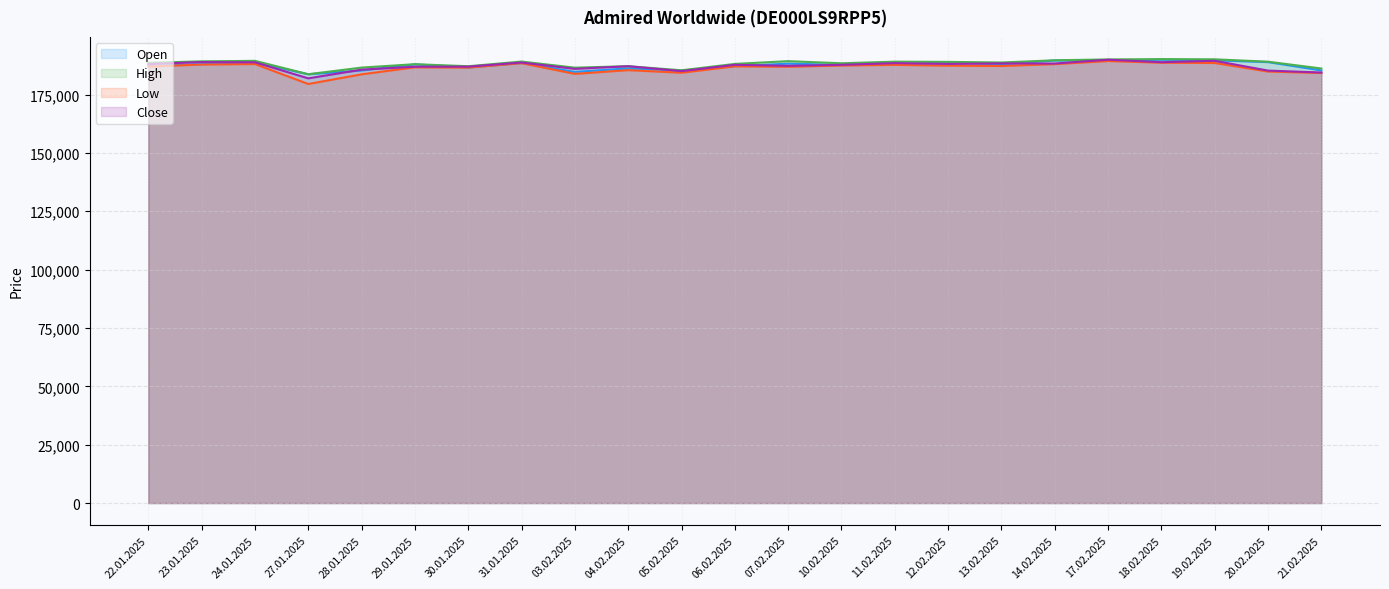

How many values in the Open series exceed 187936?

11